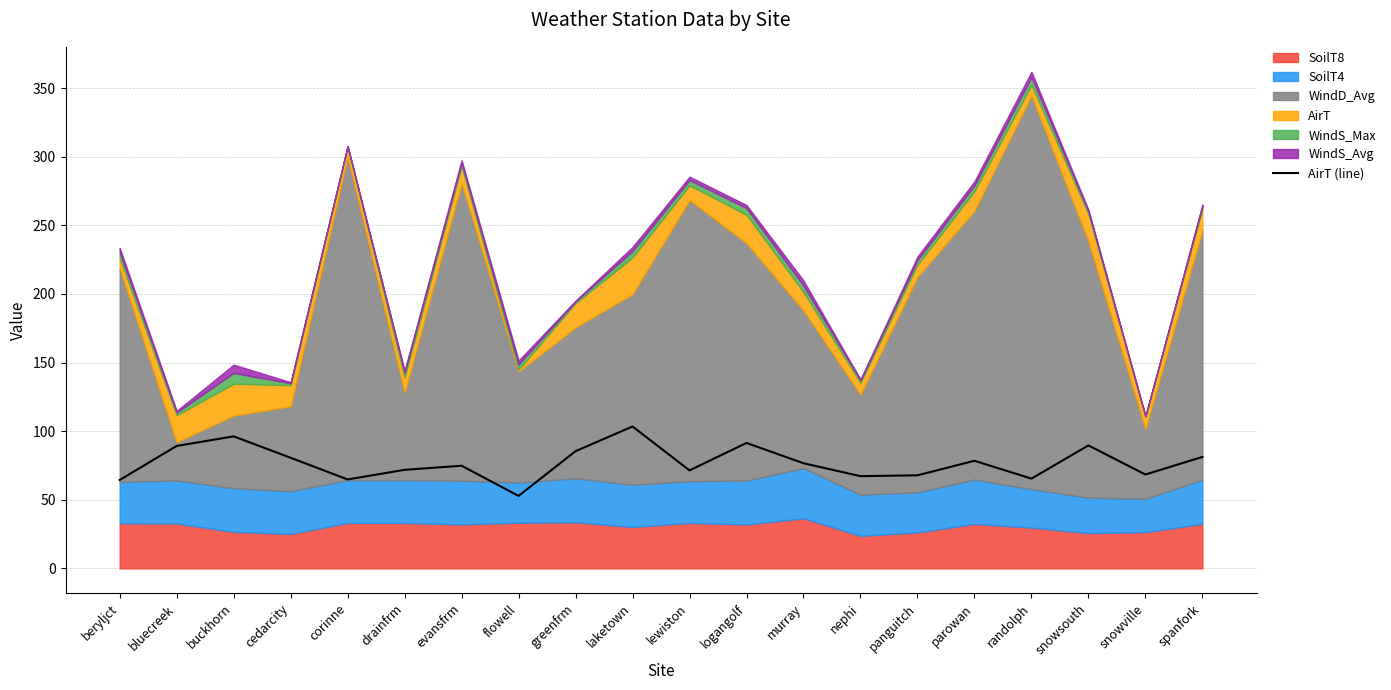

Rank the categories by value from lowest to highest.

flowell, beryljct, corinne, randolph, nephi, panguitch, snowville, lewiston, drainfrm, evansfrm, murray, parowan, cedarcity, spanfork, greenfrm, bluecreek, snowsouth, logangolf, buckhorn, laketown